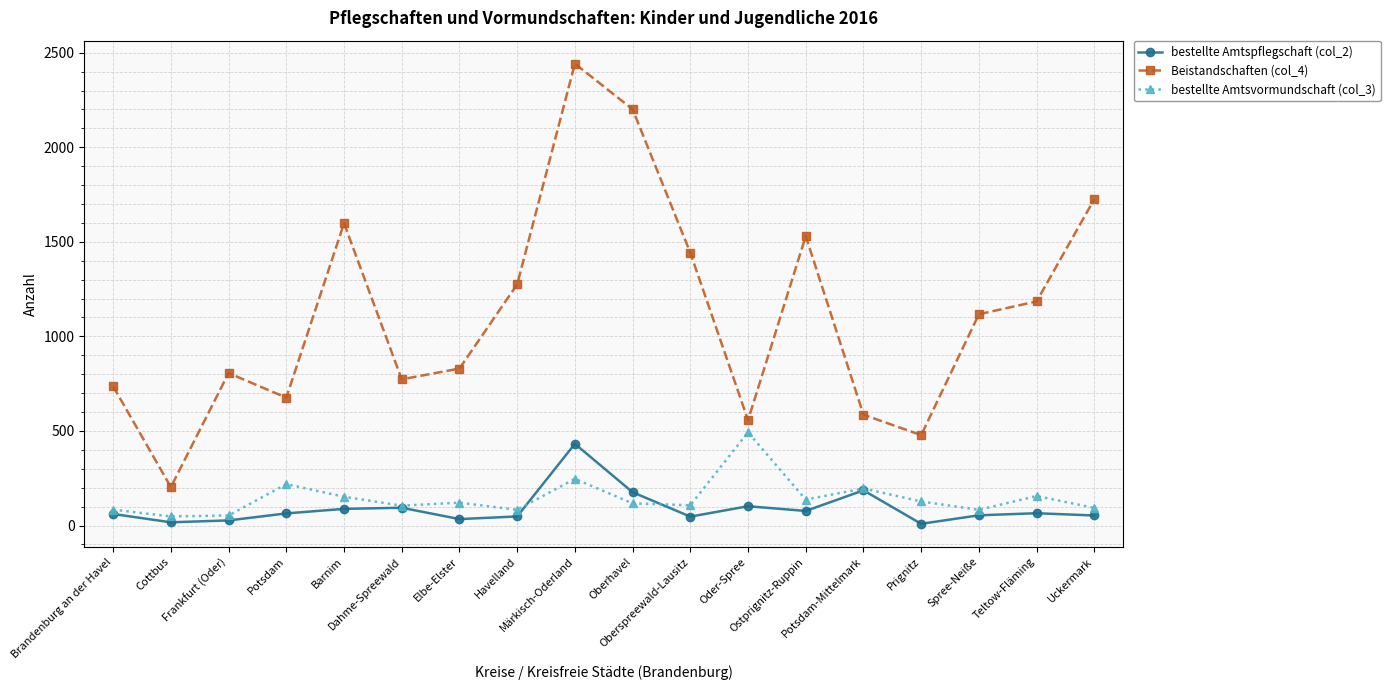

How many data points in bestellte Amtsvormundschaft (col_3) are less than 121?

9